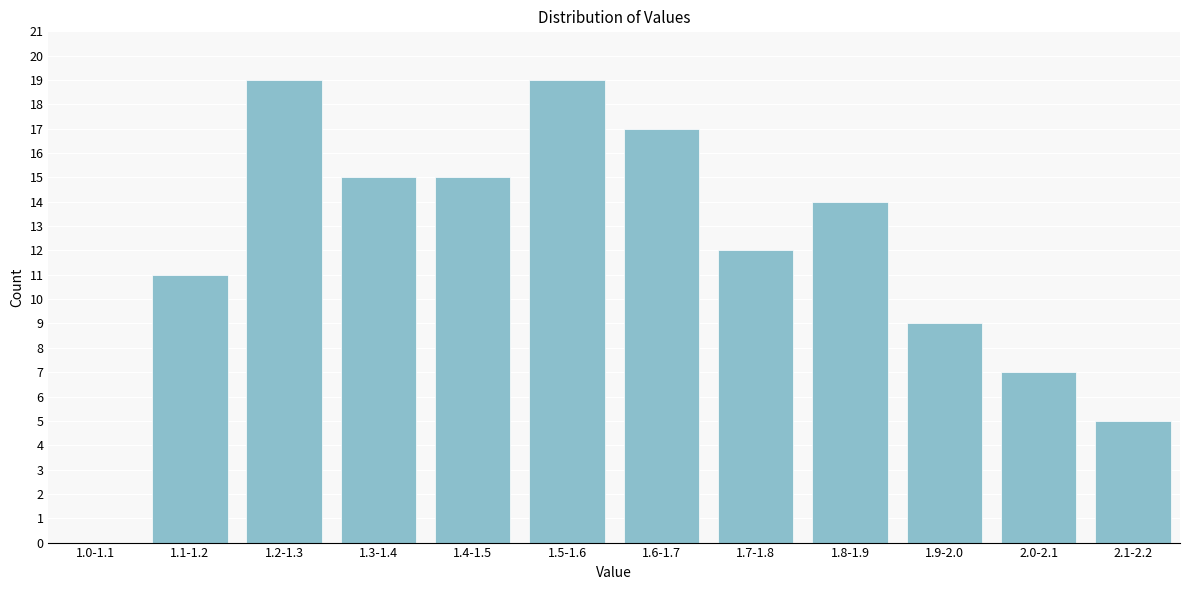

Reading right to left, list all the values displayed in this chart.

2.1-2.2=5	2.0-2.1=7	1.9-2.0=9	1.8-1.9=14	1.7-1.8=12	1.6-1.7=17	1.5-1.6=19	1.4-1.5=15	1.3-1.4=15	1.2-1.3=19	1.1-1.2=11	1.0-1.1=0